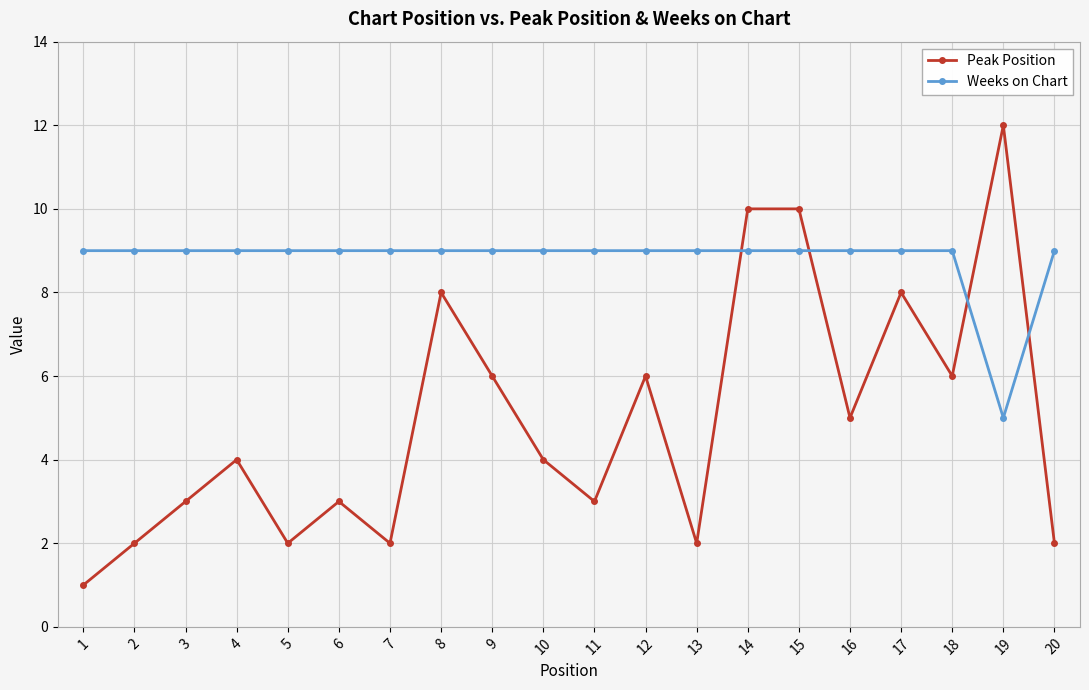

What is the lowest value of the Weeks on Chart series?

5